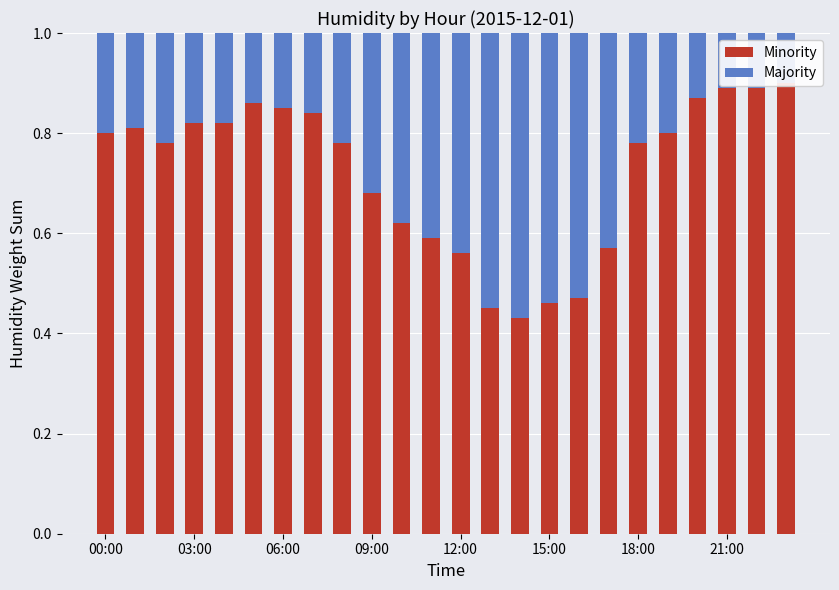

Rank the series by their maximum value, from highest to lowest.

Minority, Majority